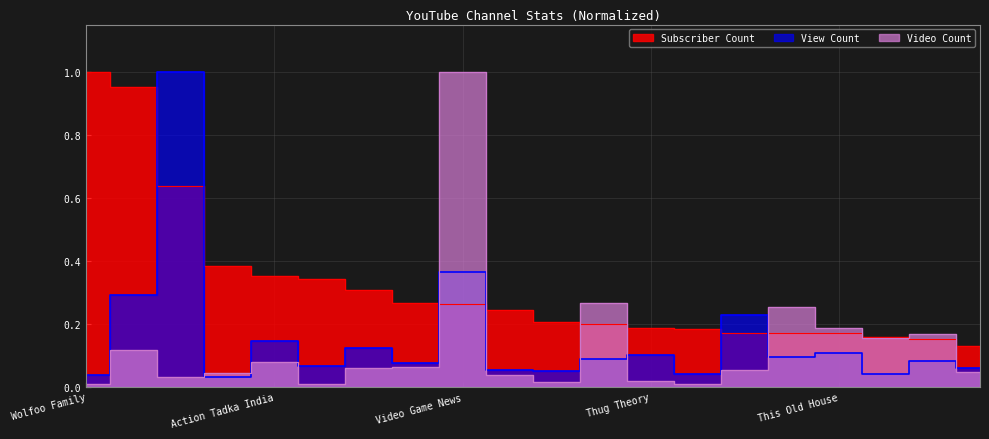

The value of Subscriber Count at Wolfoo Family is 1.5. True or false?

False